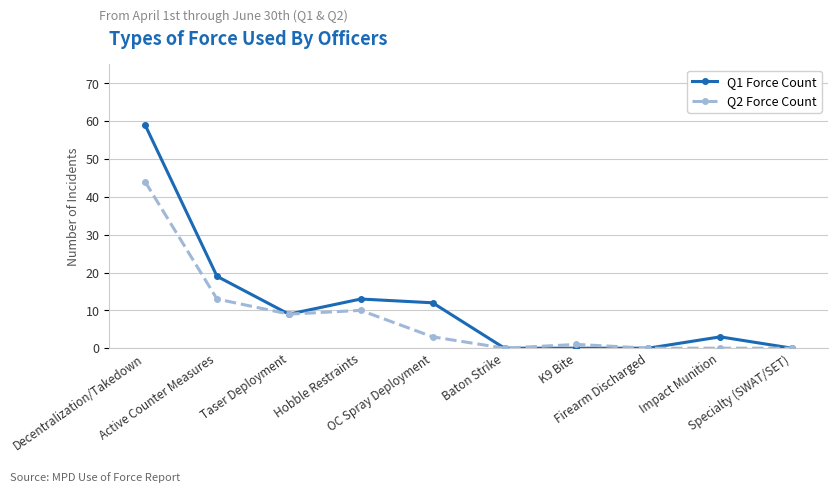

What is the difference between the second highest and second lowest values in the Q1 Force Count series?

19